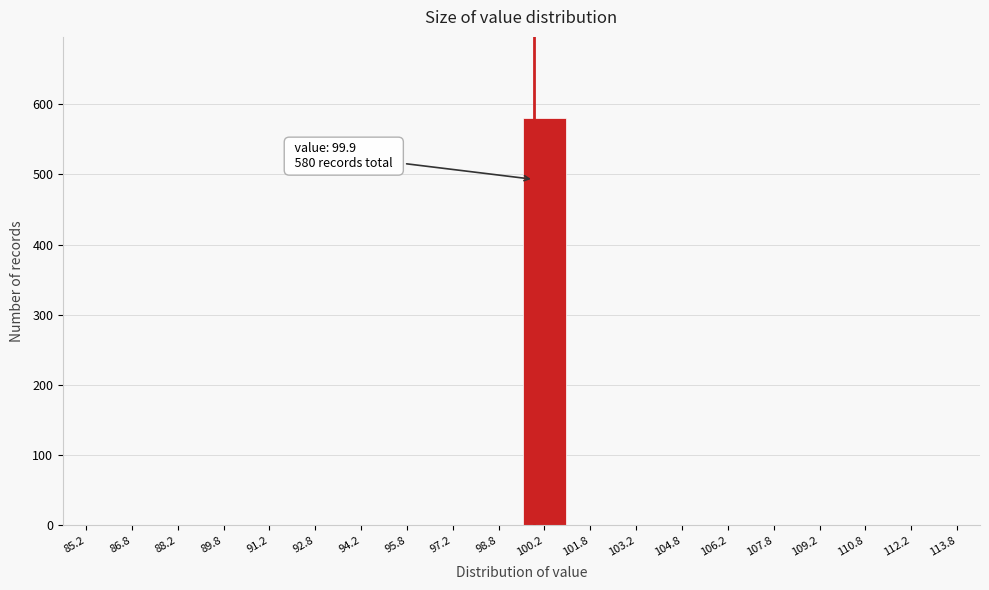

Which range on the x-axis has the tallest bar?

99.5 to 101.0